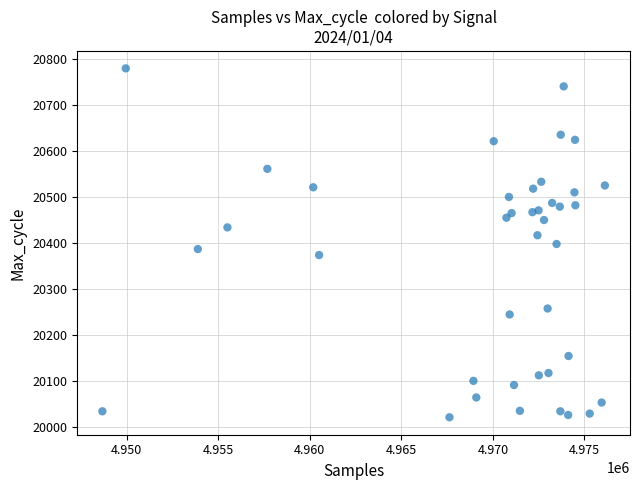

What is the range of Y values (max minus min)?

757